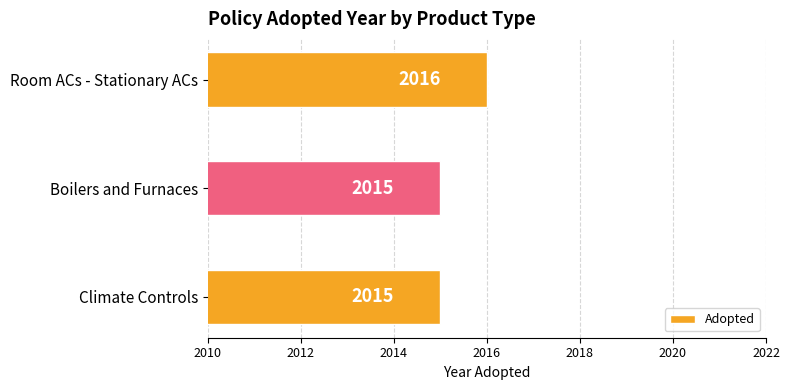

Which label corresponds to the largest value in the chart?

Room ACs - Stationary ACs